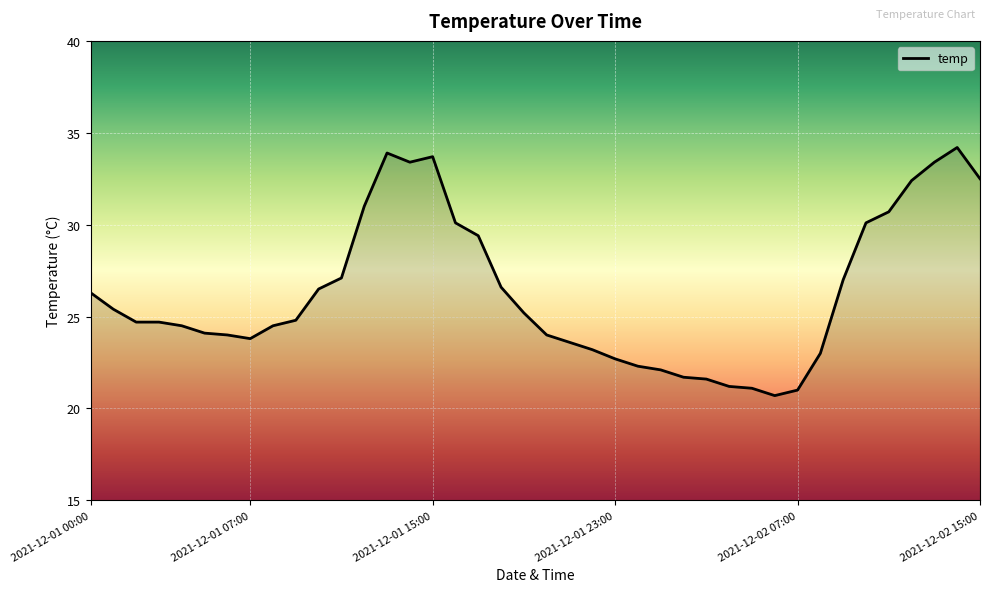

What is the greatest value displayed?

34.2